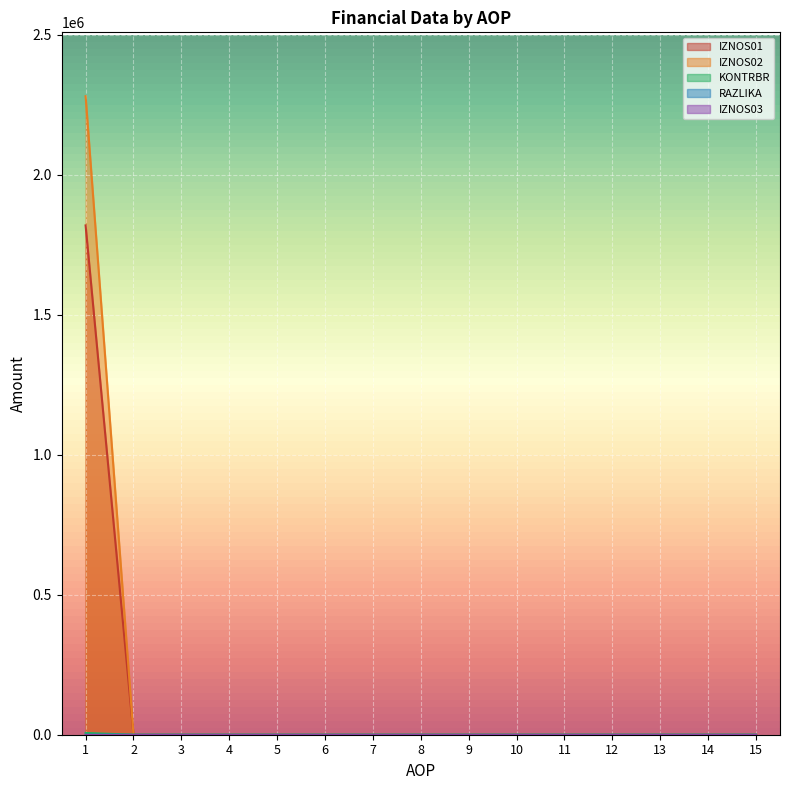

At which category does the chart reach its peak across all series?

1